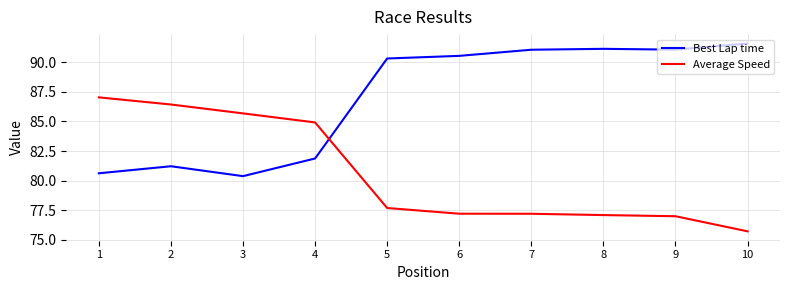

True or false: Average Speed has a value of 77.7 at 5.

True